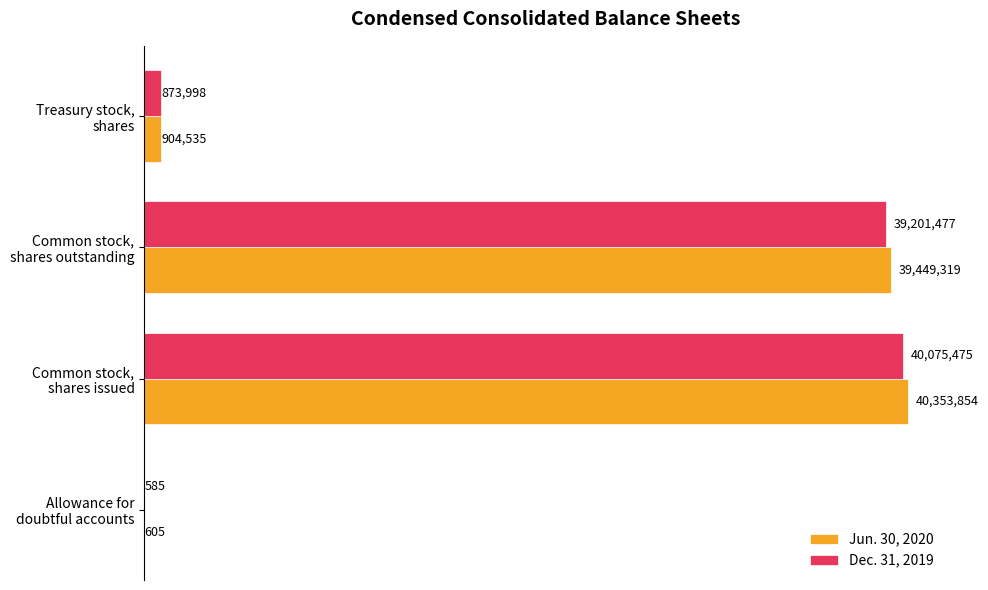

What are all the series names shown in the legend?

Jun. 30, 2020, Dec. 31, 2019